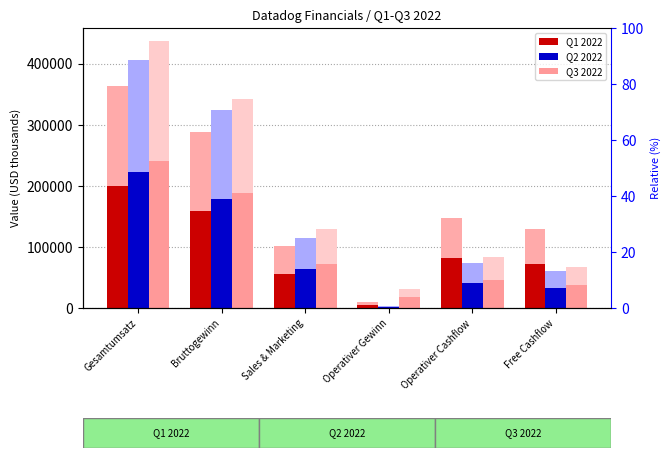

List the labels in order of Q3 2022 (abs) value, largest first.

Gesamtumsatz, Bruttogewinn, Sales & Marketing, Operativer Cashflow, Free Cashflow, Operativer Gewinn